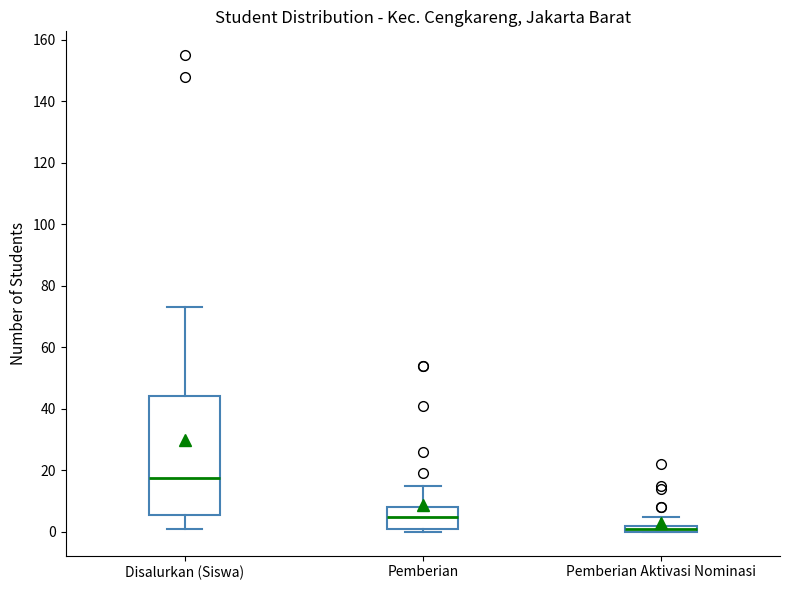

Which box's median line is the lowest?

Pemberian Aktivasi Nominasi